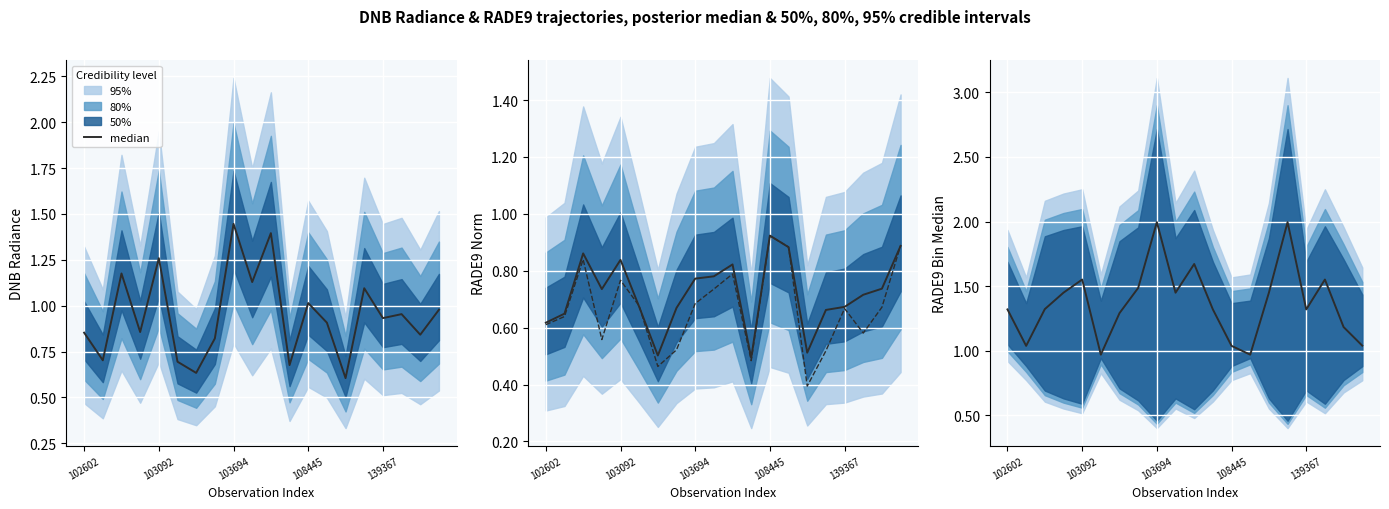

Which category has the lowest value across all series?

14